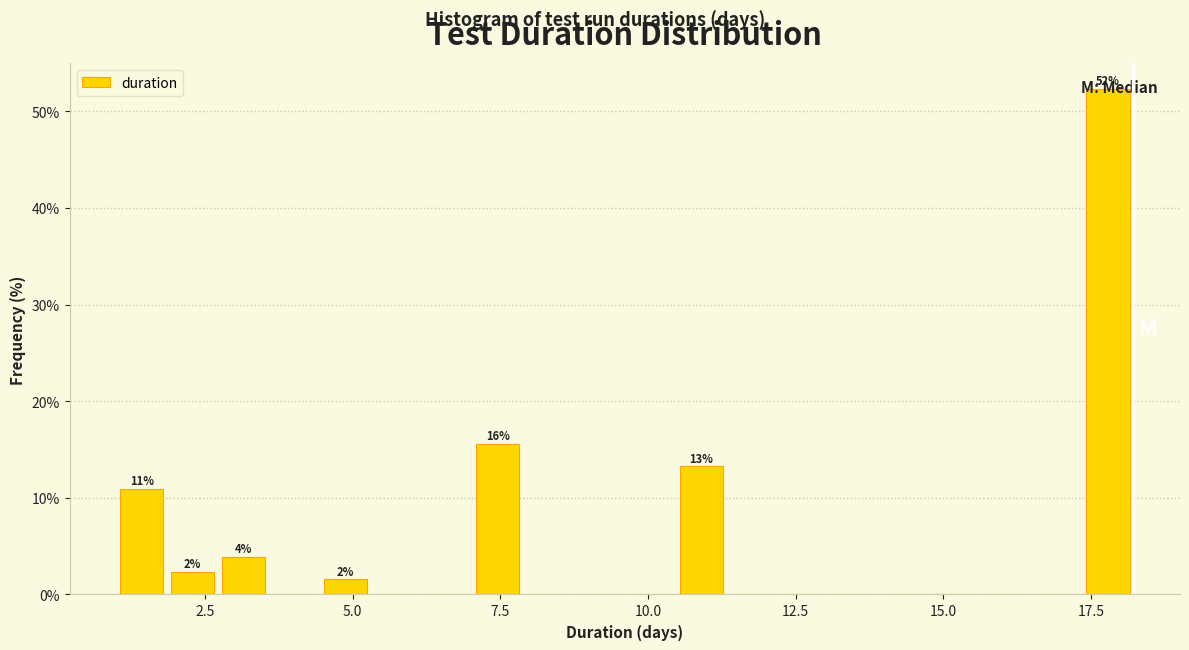

Read against the x-axis, roughly where is the centre of the tallest bar?

18.0